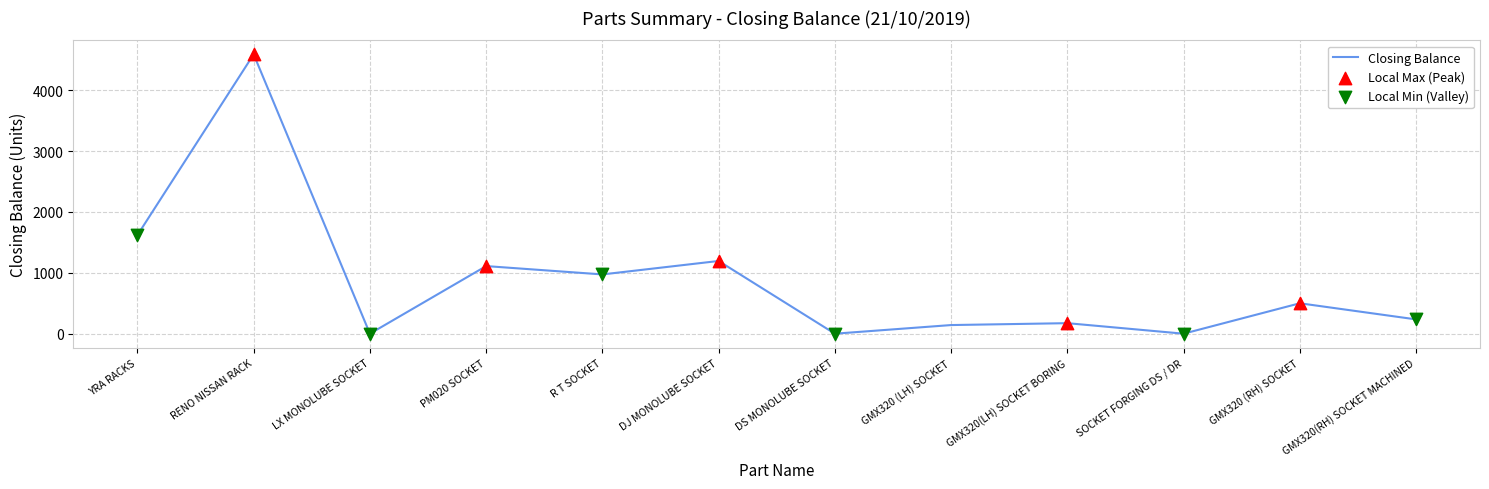

What is the change in value from PM020 SOCKET to GMX320 (RH) SOCKET?

-611